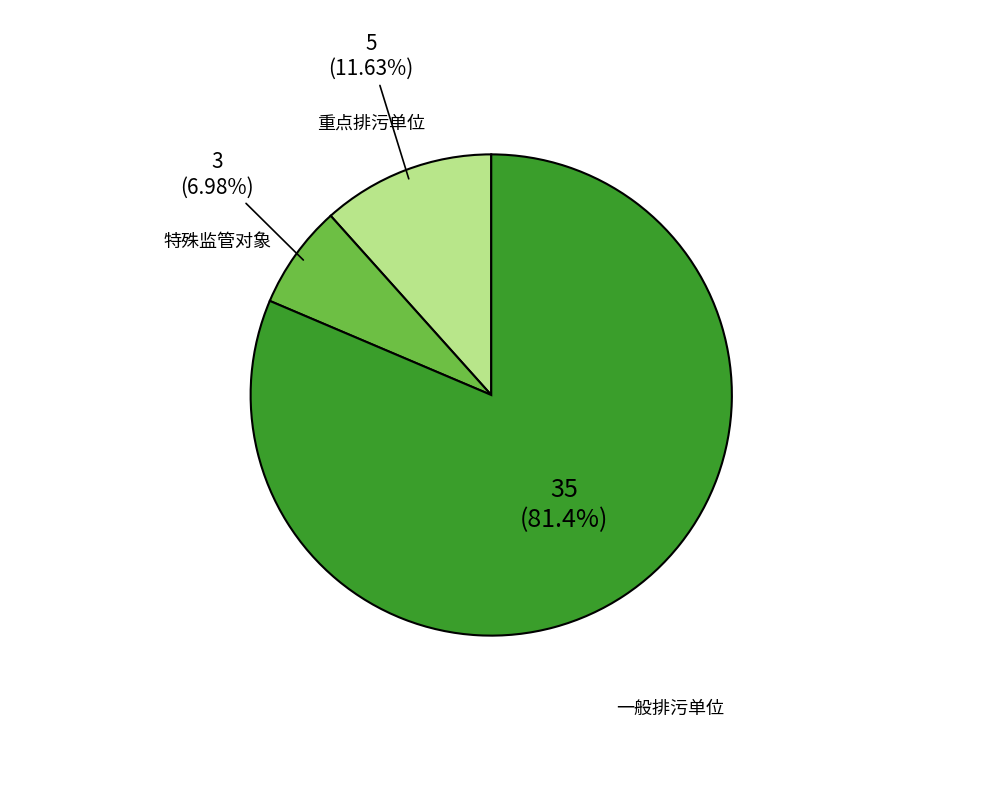

Does any single category account for the majority?

Yes